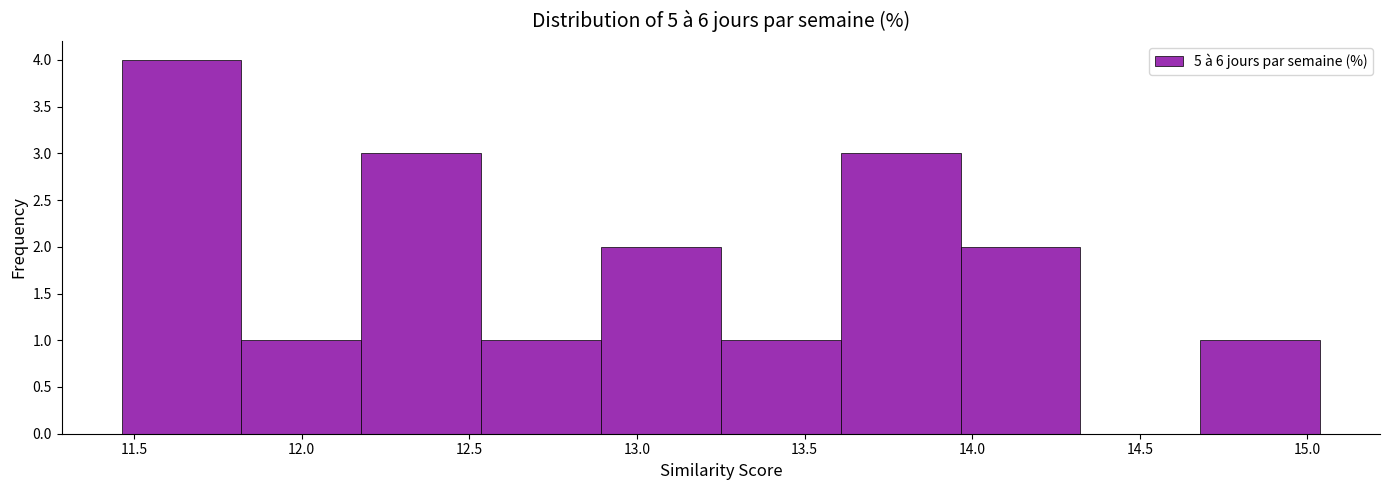

How tall is the bar that spans 14.70 to 15.05 on the x-axis? Neither the bar edges nor the heights are printed on the chart, so give them approximately, as read against the axes.

1